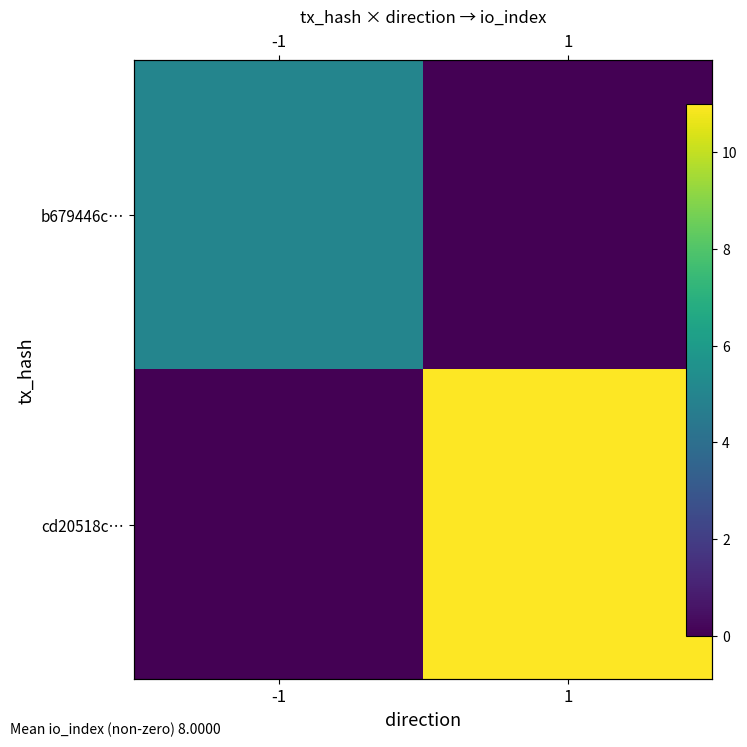

At 1, list the series in order from largest to smallest.

cd20518c…, b679446c…